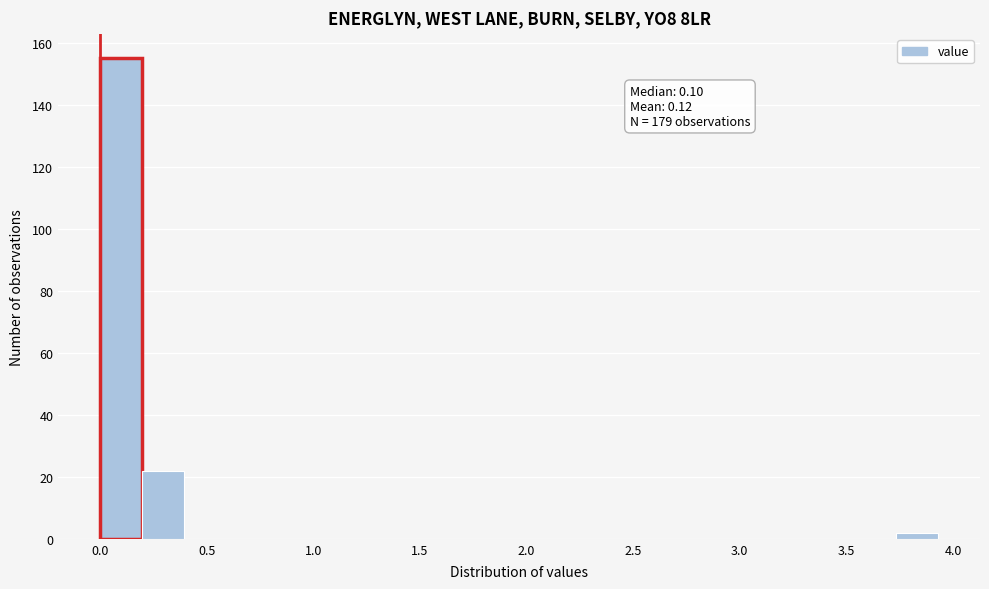

Read against the x-axis, roughly where is the centre of the tallest bar?

0.10